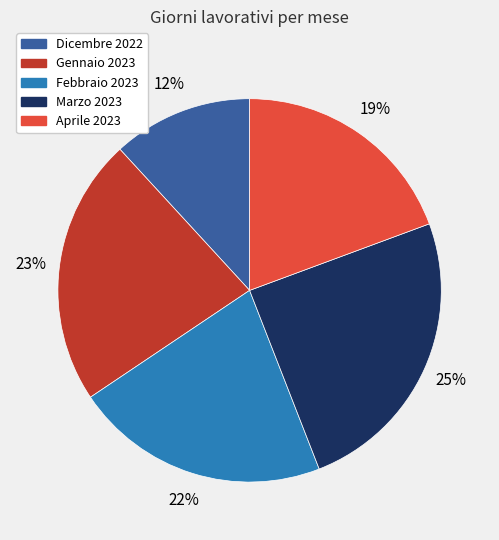

Which slice is the largest?

Marzo 2023